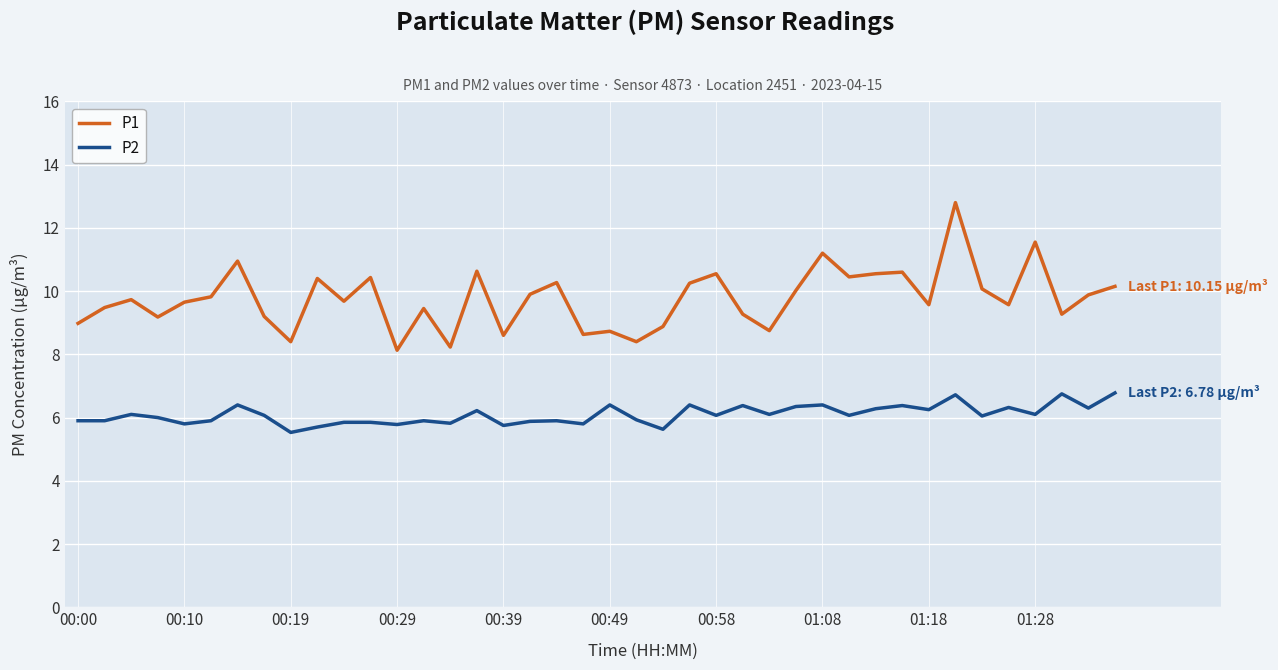

Which series has the largest total across all categories?

P1